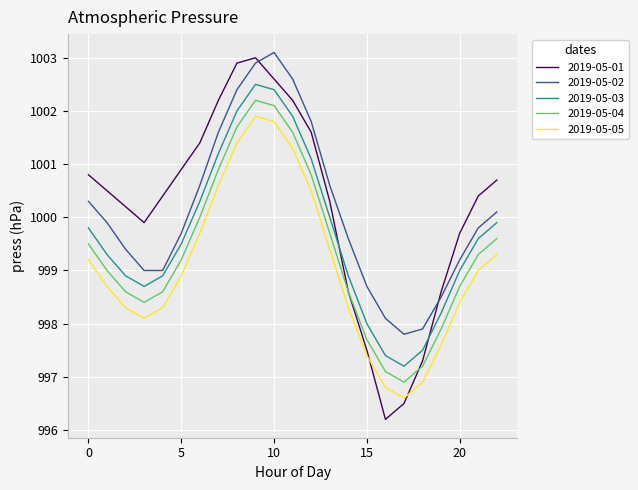

True or false: 2019-05-05 and 2019-05-02 cross at least once.

False